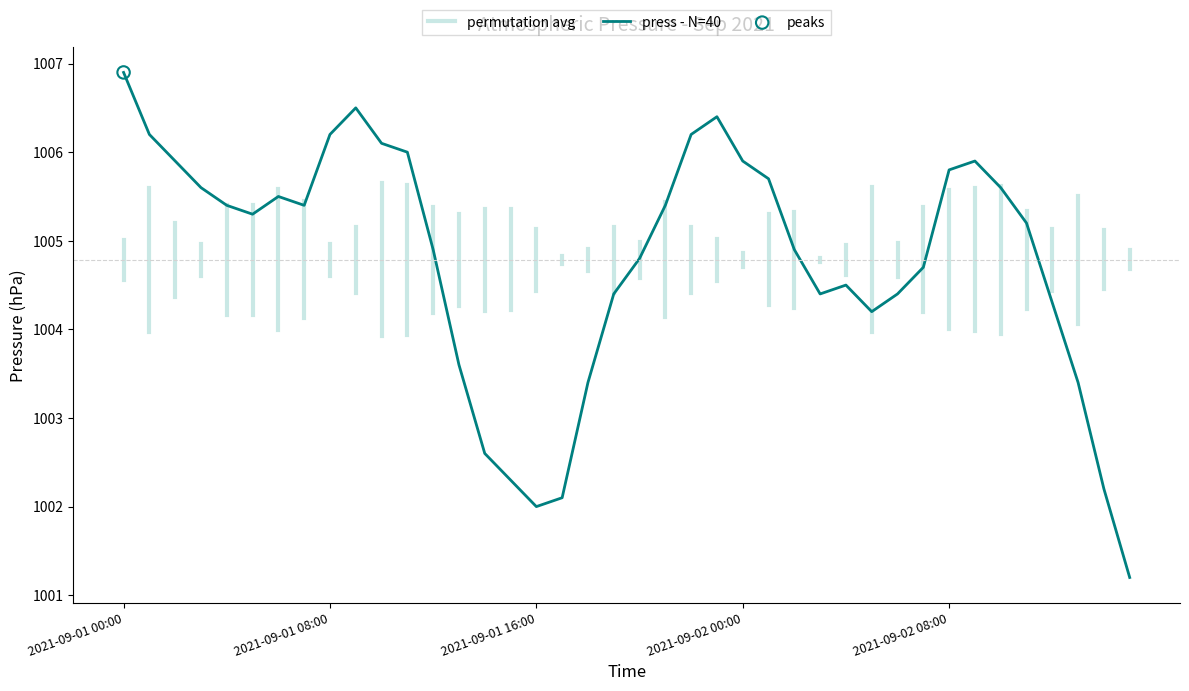

What is the smallest value displayed?

1001.2